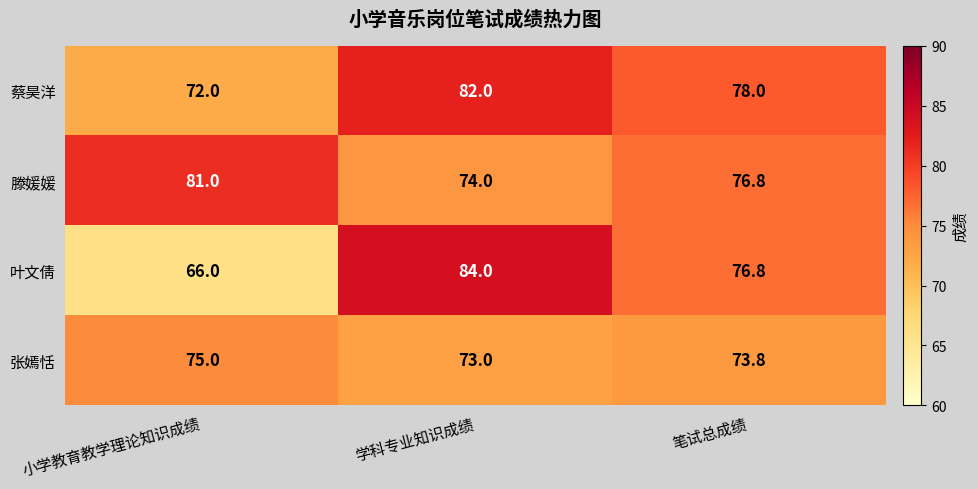

What is the total value across all series at 学科专业知识成绩?

313.0